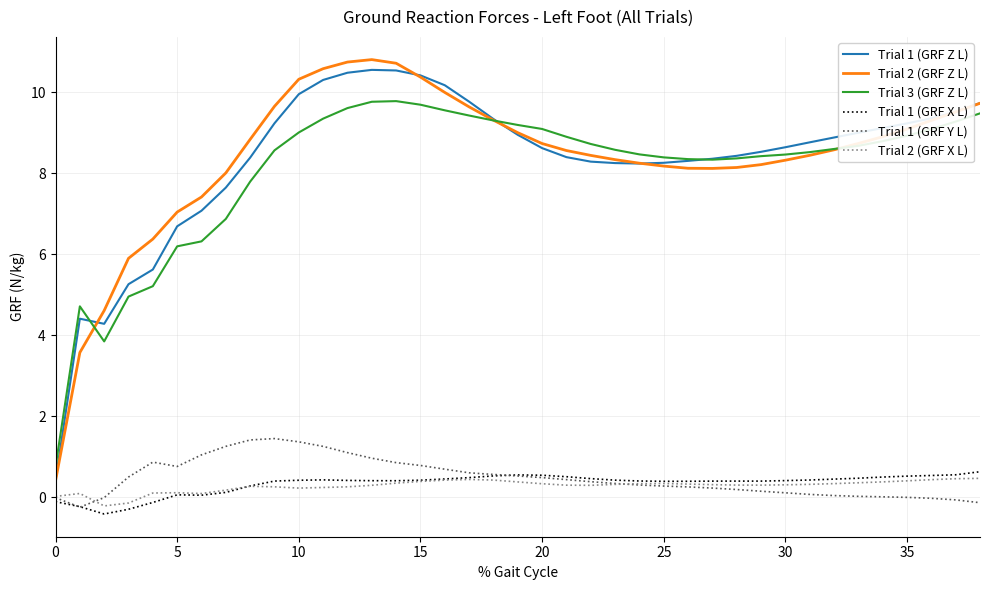

What is the lowest value of the Trial 1 (GRF Z L) series?

0.4